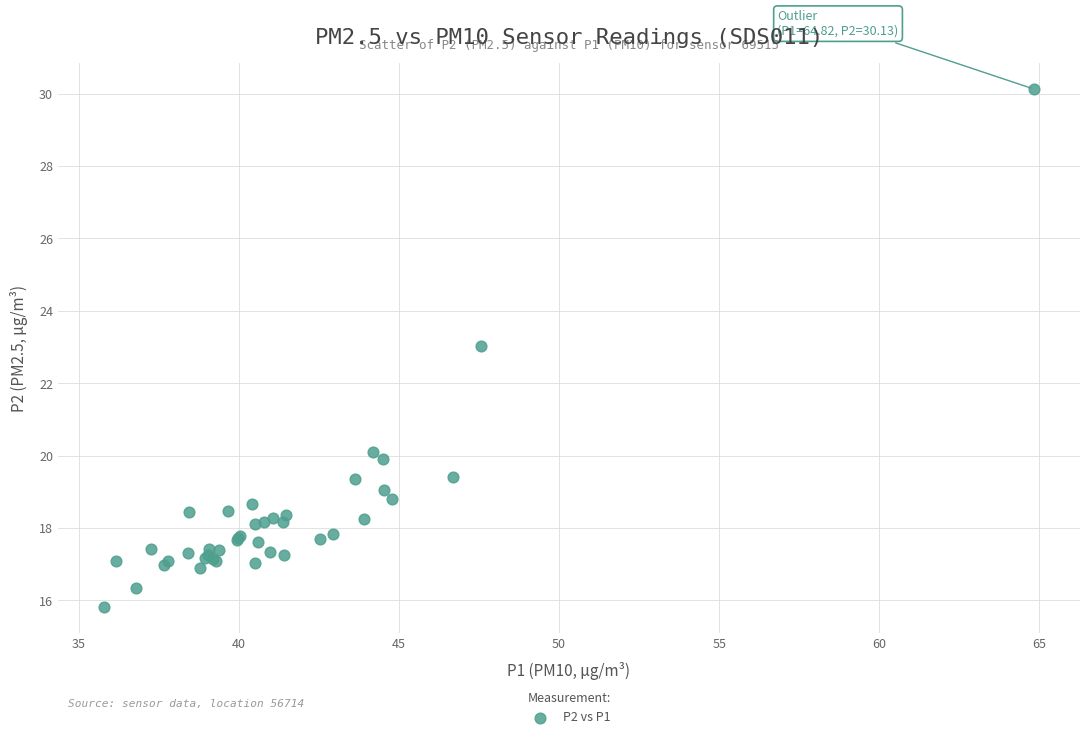

What Y value in the scatter plot is closest to 22?

23.0